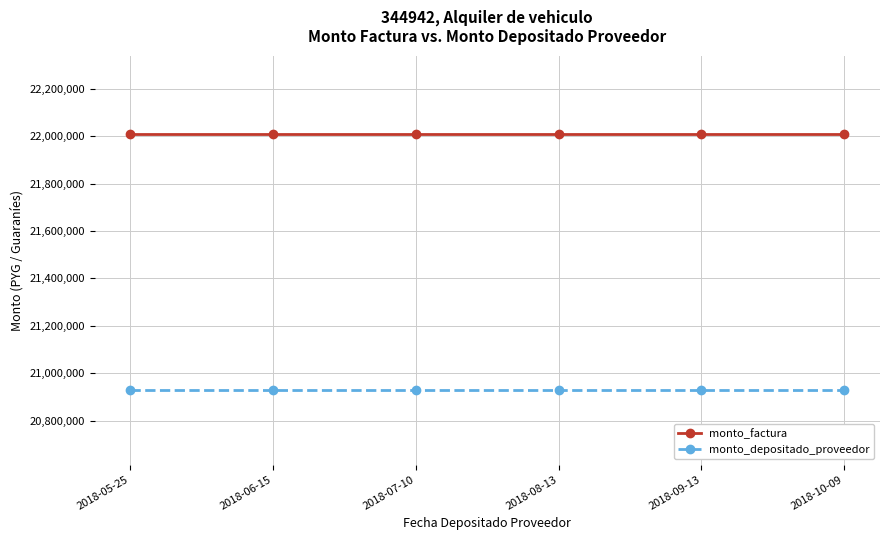

Rank the series by their average value, from lowest to highest.

monto_depositado_proveedor, monto_factura